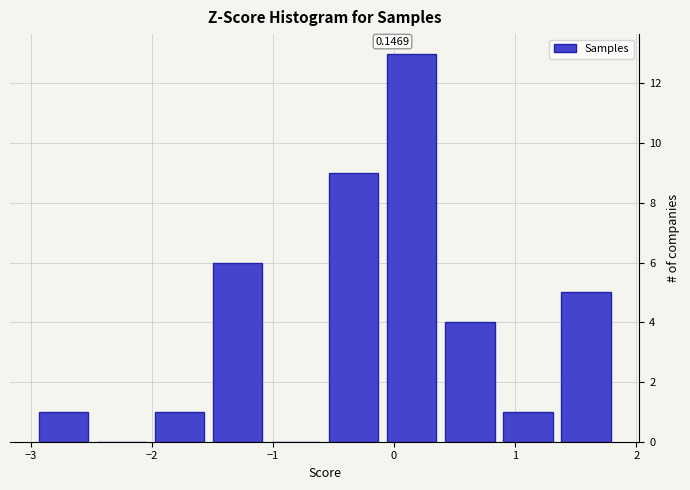

Over which range of the x-axis is the bar tallest?

-0.1 to 0.4